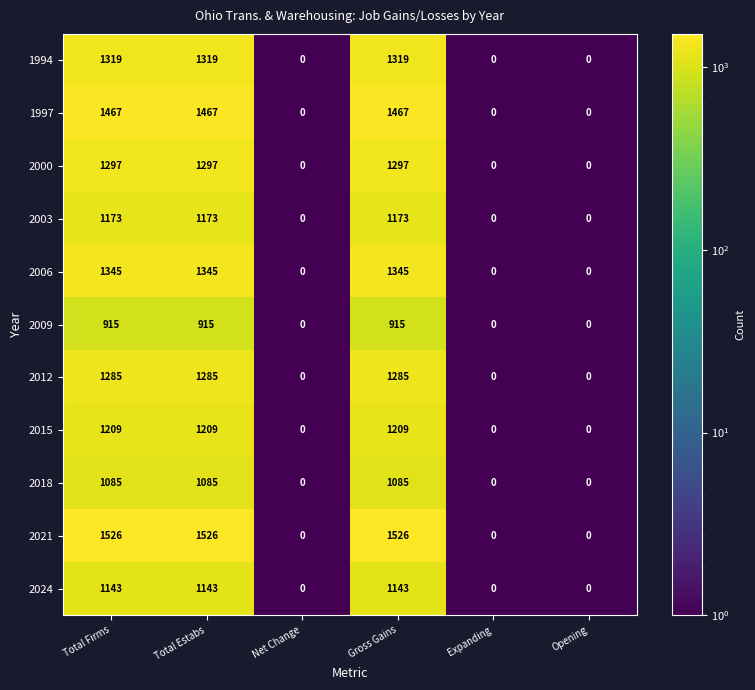

How many values in the 2024 series are below 1143?

3